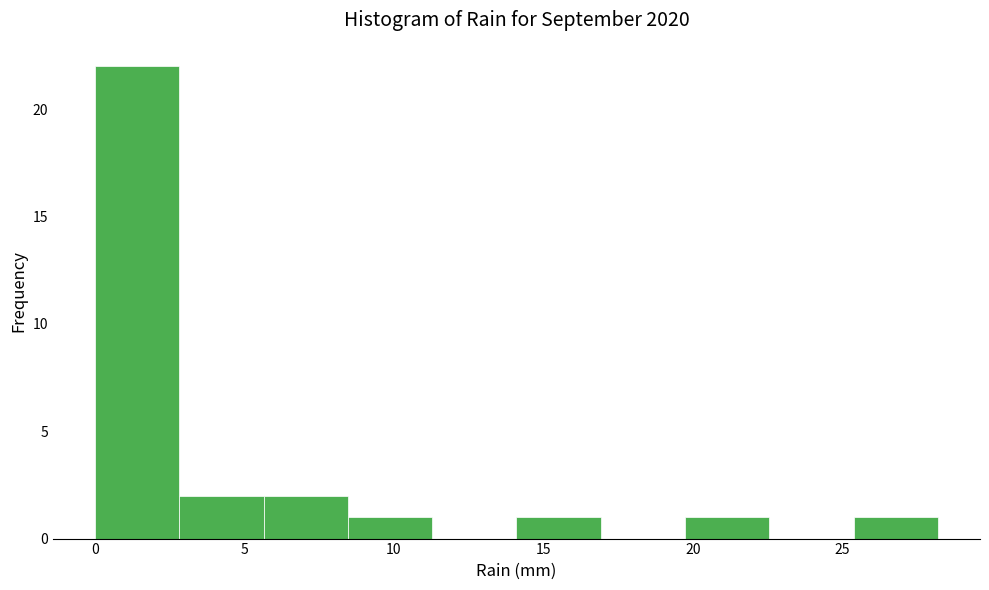

Reading left to right, list every bar in this chart as the range it spans on the x-axis followed by its height. Neither the bar edges nor the heights are printed on the chart, so give them approximately, as read against the axes.

0.0 to 3.0: 22
3.0 to 5.5: 2
5.5 to 8.5: 2
8.5 to 11.5: 1
11.5 to 14.0: 0
14.0 to 17.0: 1
17.0 to 19.5: 0
19.5 to 22.5: 1
22.5 to 25.5: 0
25.5 to 28.0: 1